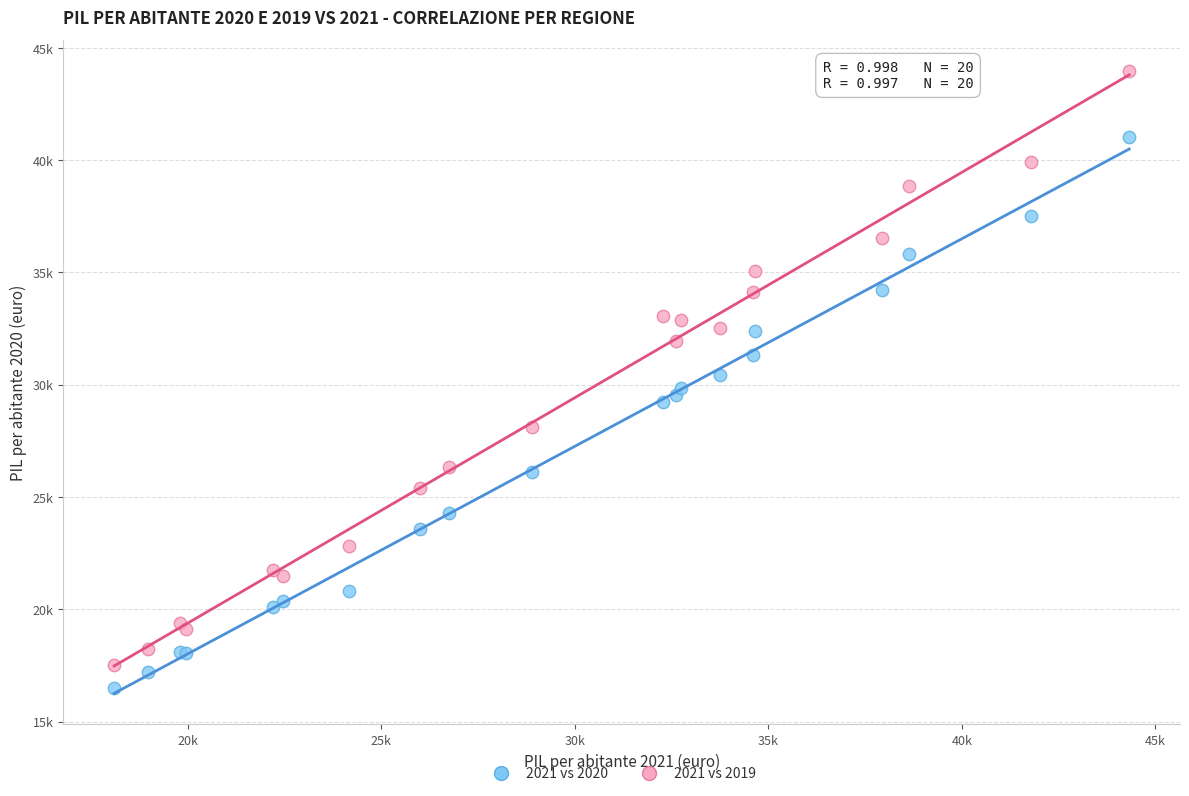

Which series has the largest Y range (max minus min)?

2021 vs 2019